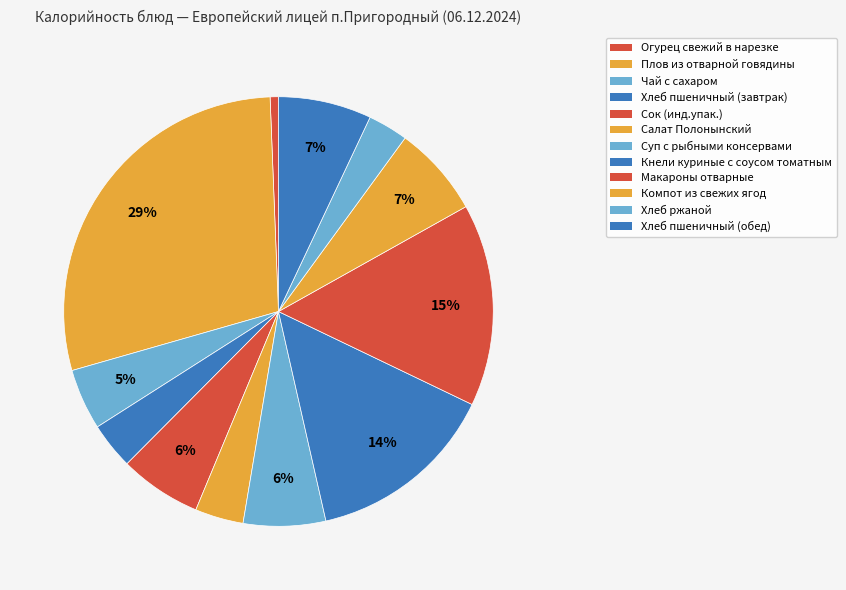

How many slices are in this pie chart?

12